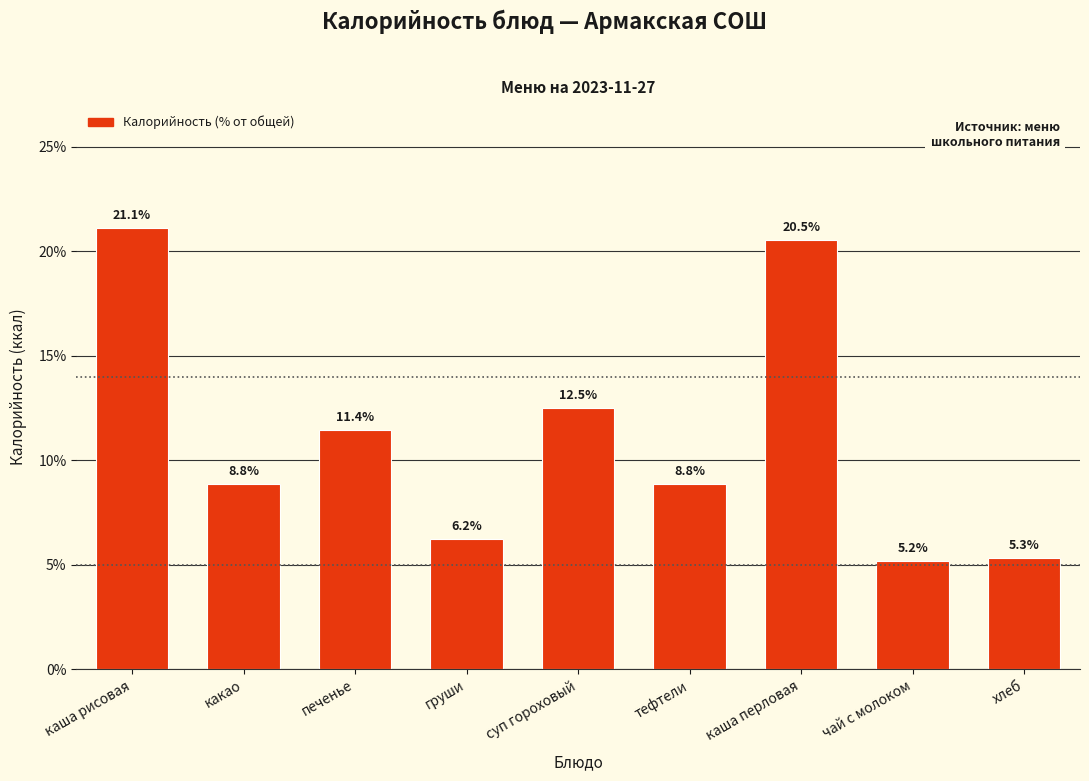

Reading left to right, extract all data points from this chart.

21.1	8.8	11.4	6.2	12.5	8.8	20.5	5.2	5.3